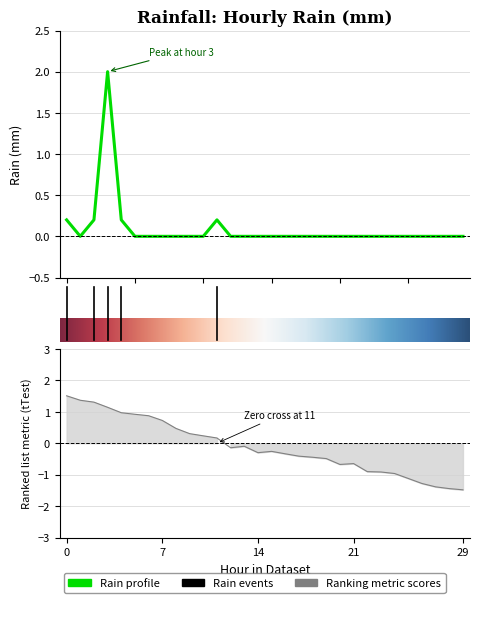

The chart shows a value of -0.7 at 2023-06-01 12:00. True or false?

False